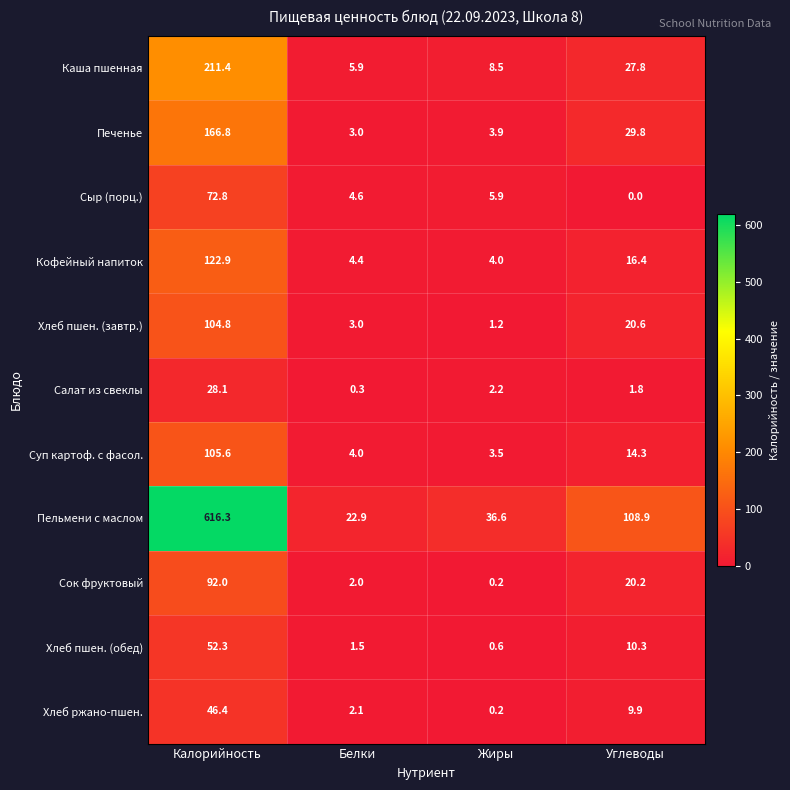

Is the value of Хлеб пшен. (обед) at Углеводы greater than the value of Пельмени с маслом at Углеводы?

No